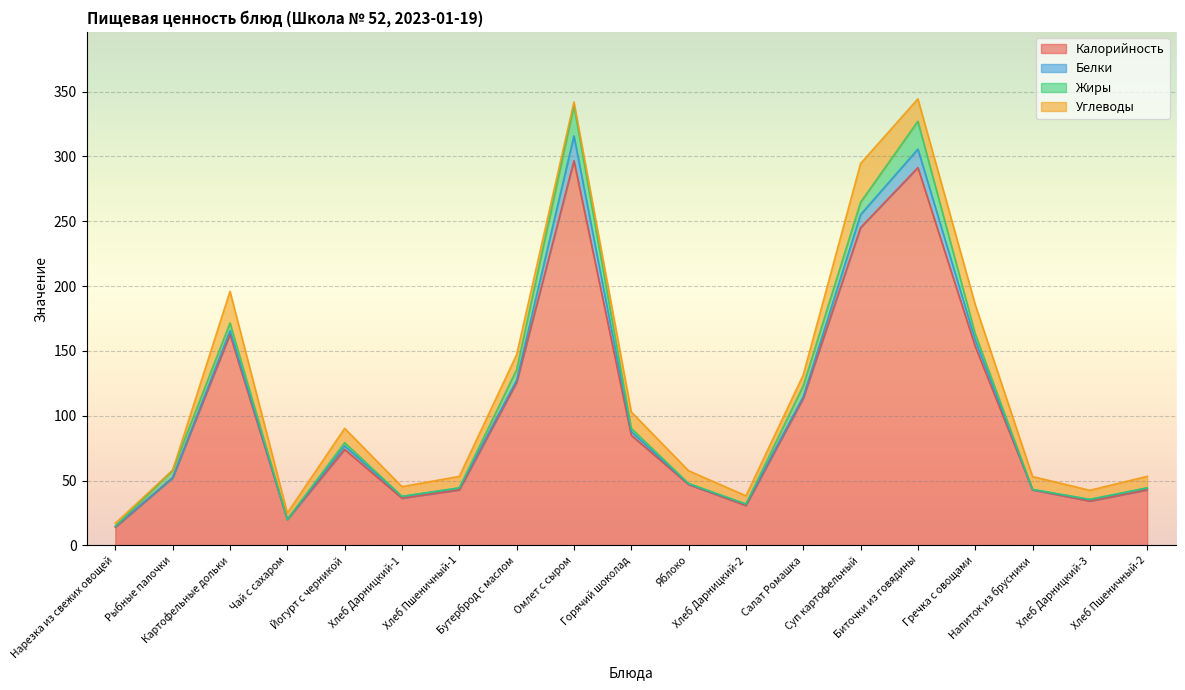

At which label does Углеводы reach its peak?

Суп картофельный